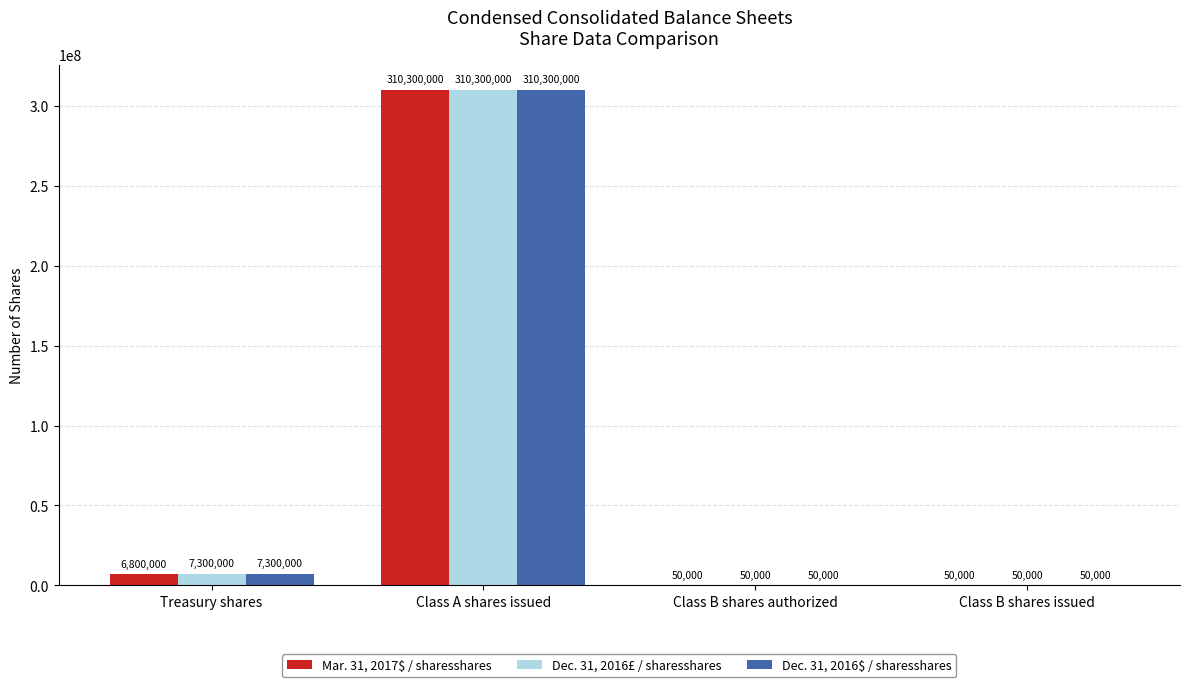

Reading left to right, extract all data points from this chart.

Mar. 31, 2017$ / sharesshares: 6800000	310300000	50000	50000
Dec. 31, 2016£ / sharesshares: 7300000	310300000	50000	50000
Dec. 31, 2016$ / sharesshares: 7300000	310300000	50000	50000